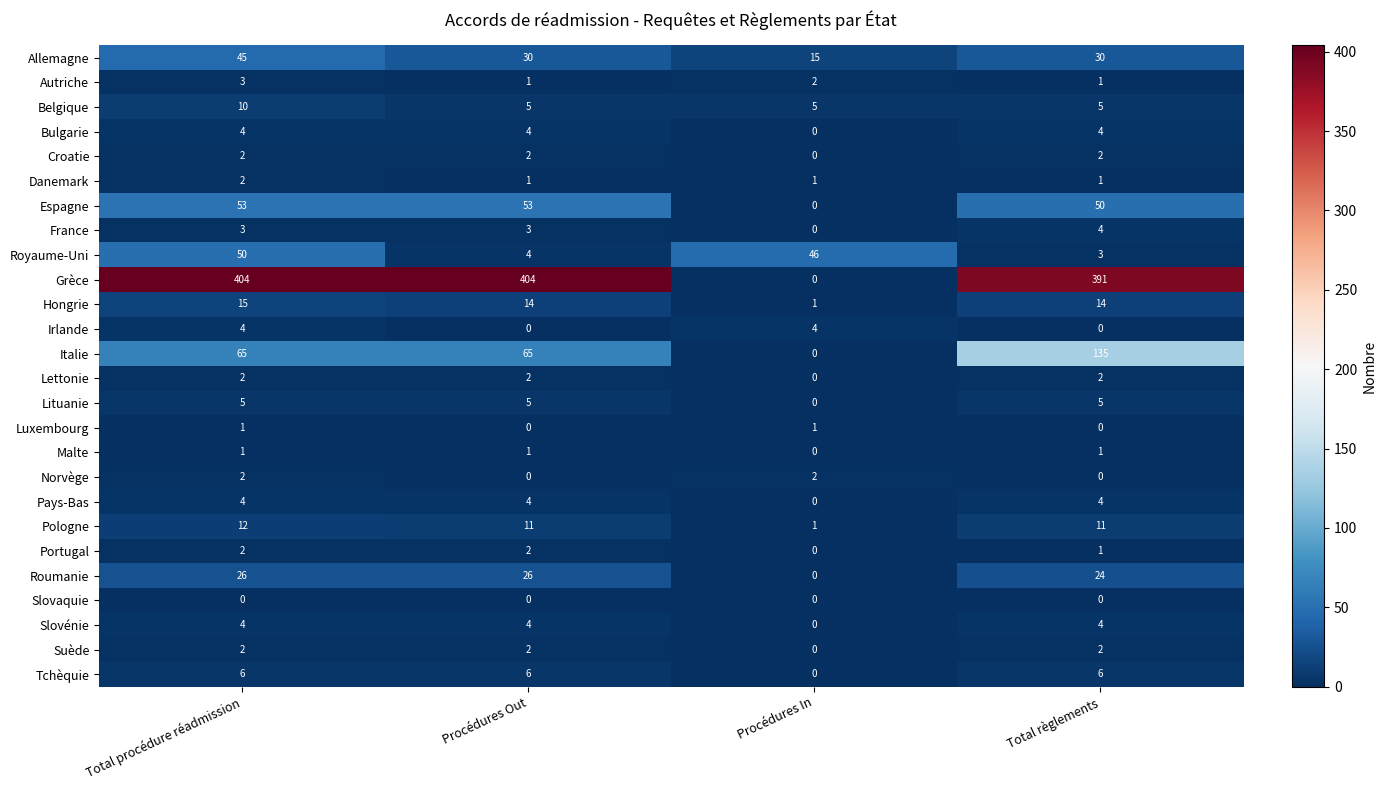

Is the value of France at Total règlements greater than the value of Autriche at Procédures In?

Yes